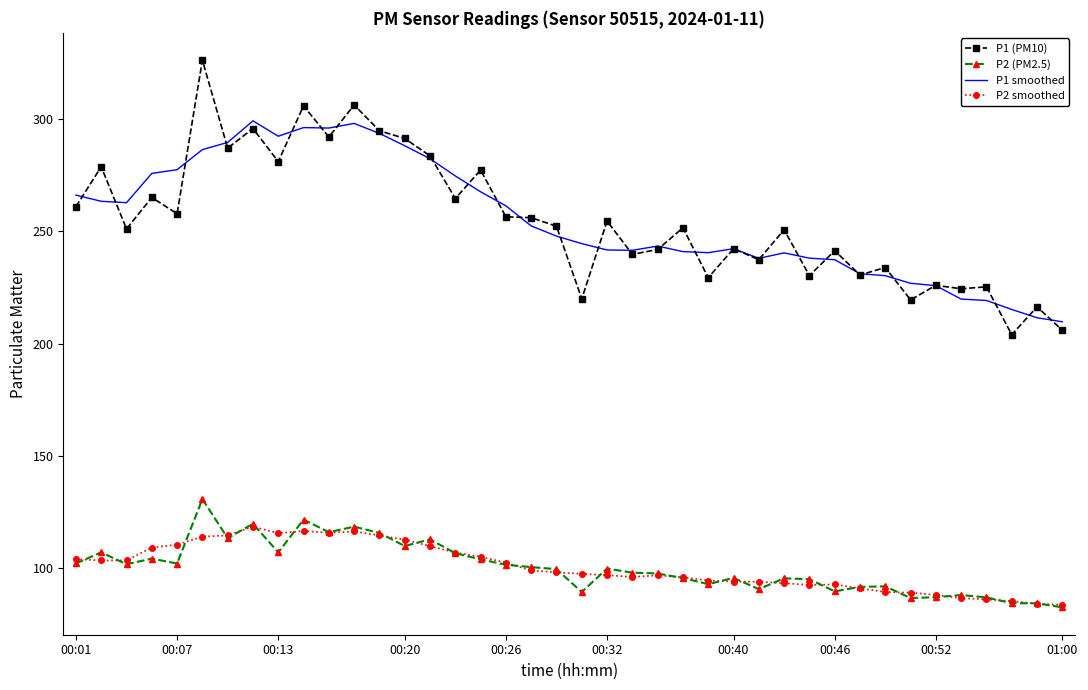

True or false: P2 smoothed and P1 smoothed intersect in this chart.

False